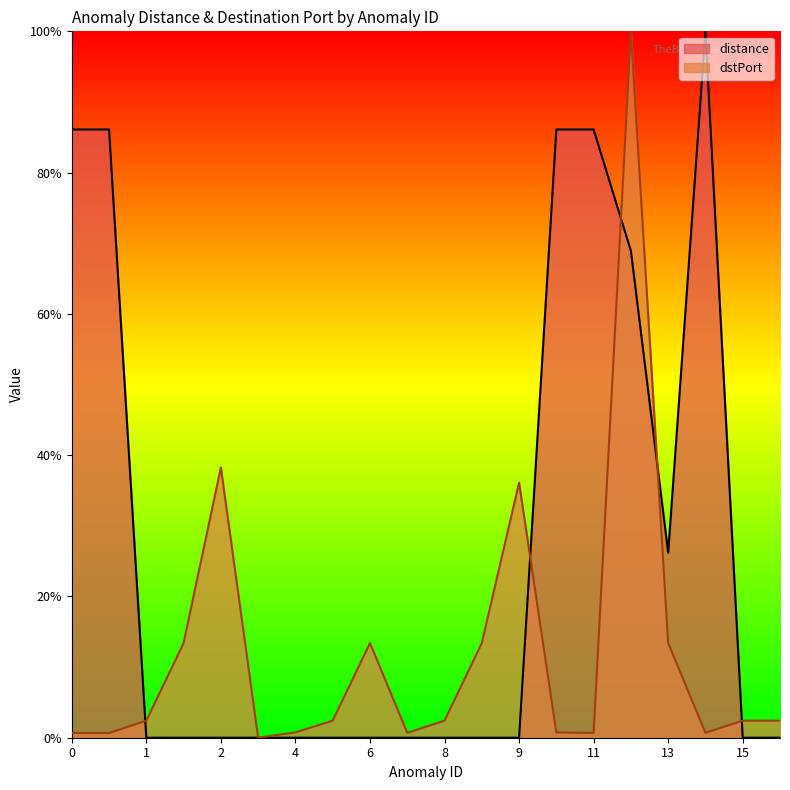

What is the value of the dstPort point at the 9th from the left?

0.1